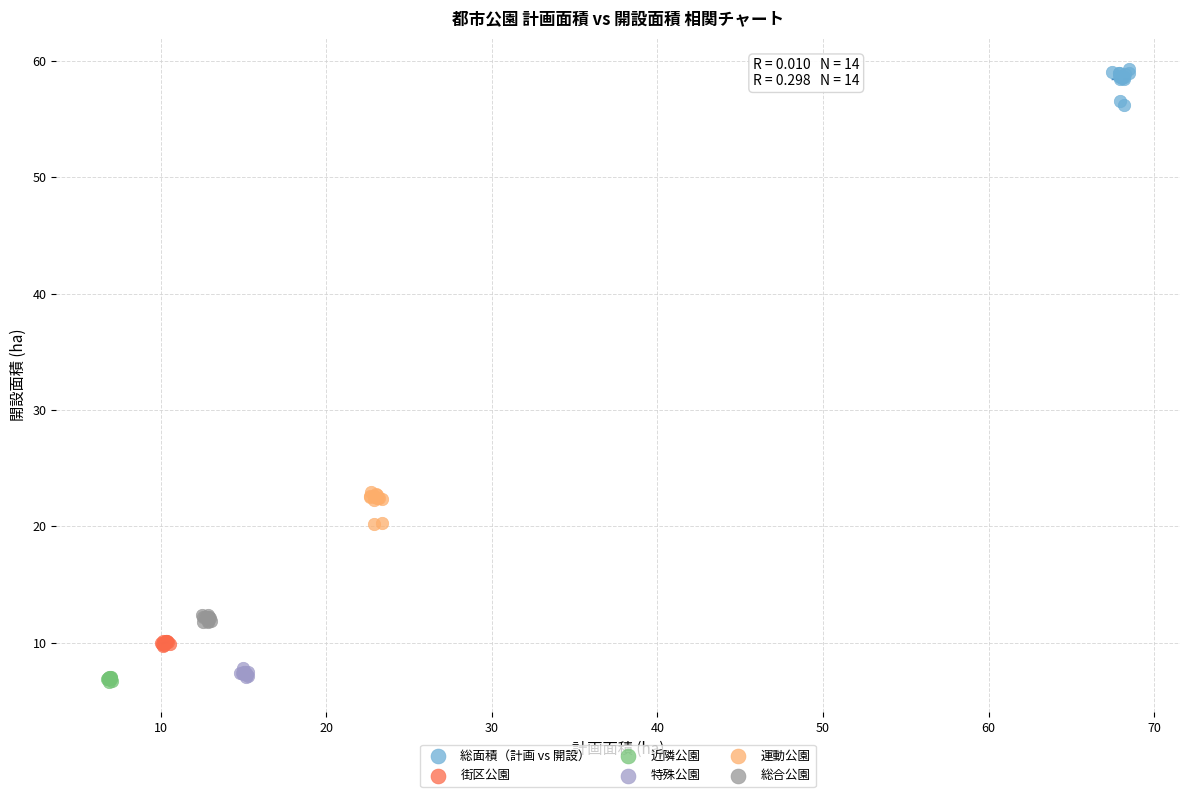

Which series contains the highest Y value?

総面積（計画 vs 開設）